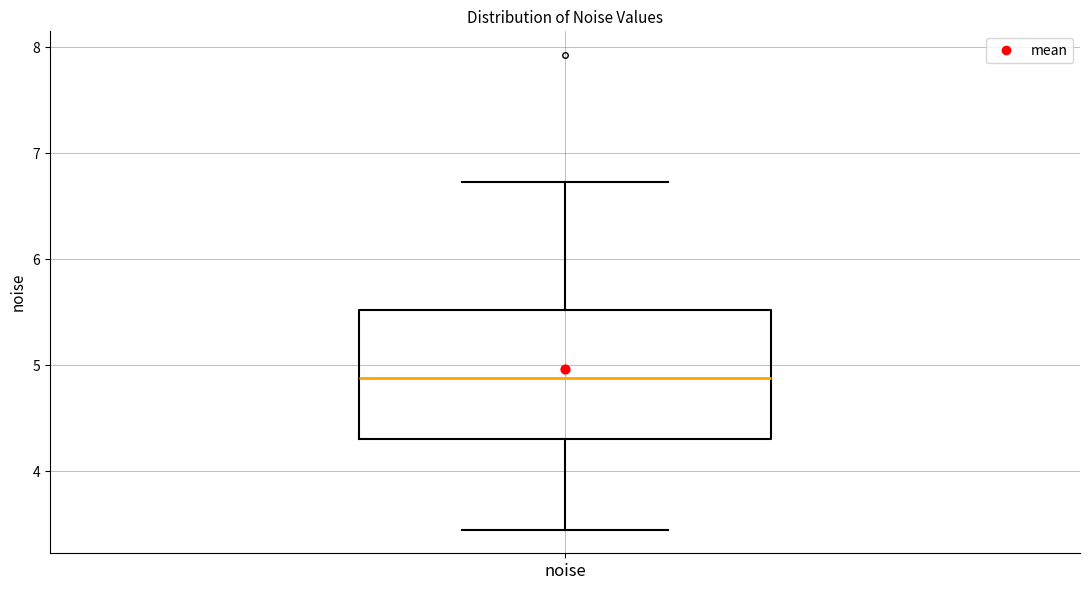

Read this box plot against the y-axis: the position of the median line, the range covered by the box, and the ends of both whiskers. The values are not printed on the chart, so give them approximately, as read against the axis.

median 4.9, box 4.3 to 5.5, whiskers 3.5 to 6.7